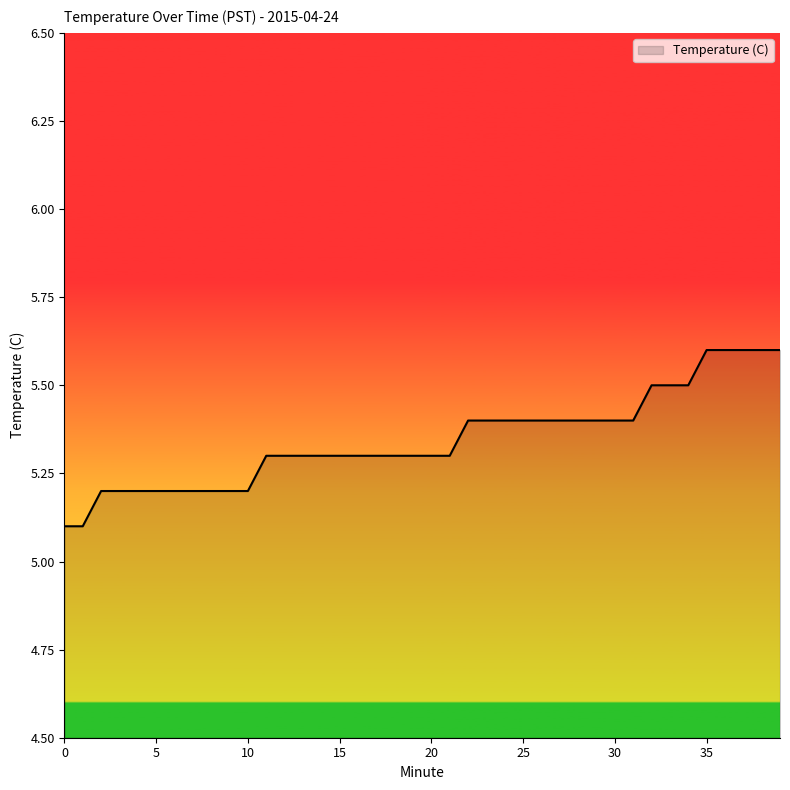

What is the maximum value shown in the chart?

5.6